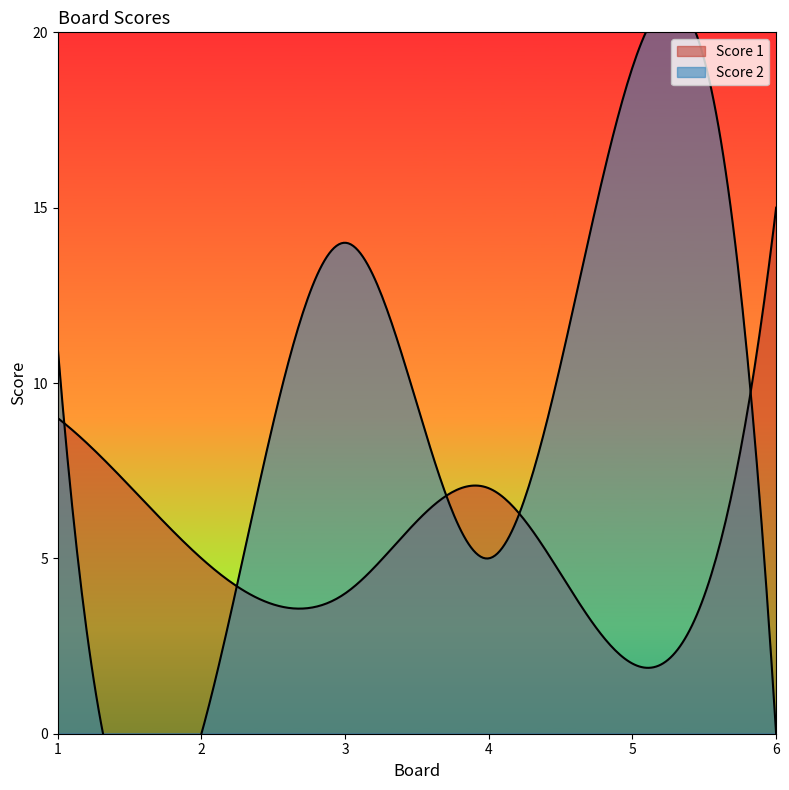

At which category does Score 2 reach its first local peak?

3